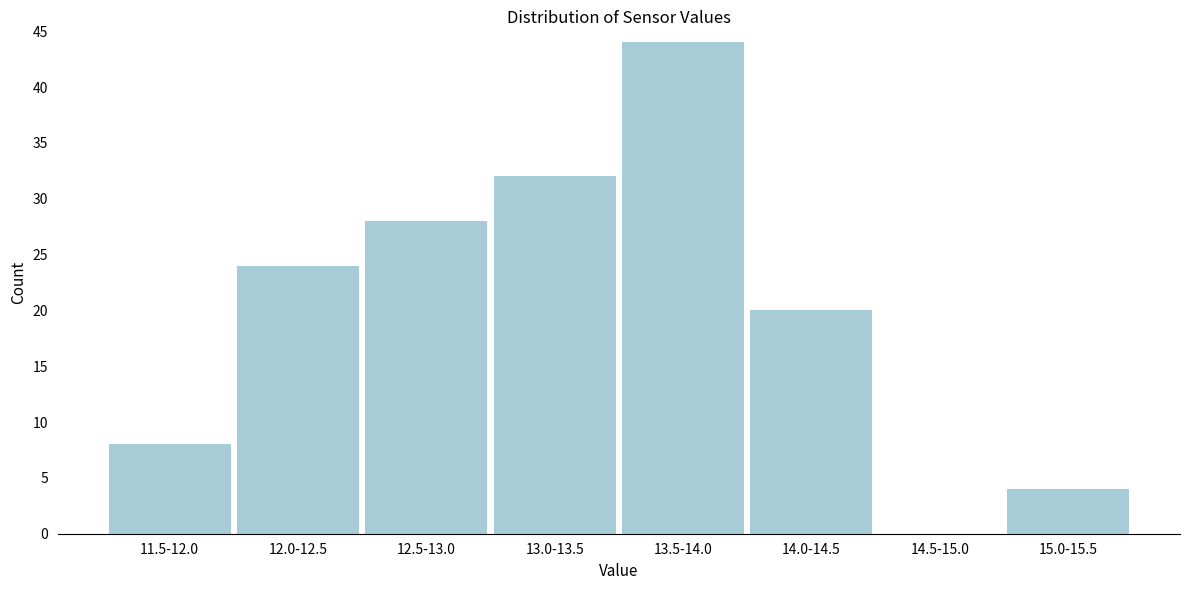

Reading right to left, what are all the values shown in this chart?

15.0-15.5=4	14.5-15.0=0	14.0-14.5=20	13.5-14.0=44	13.0-13.5=32	12.5-13.0=28	12.0-12.5=24	11.5-12.0=8